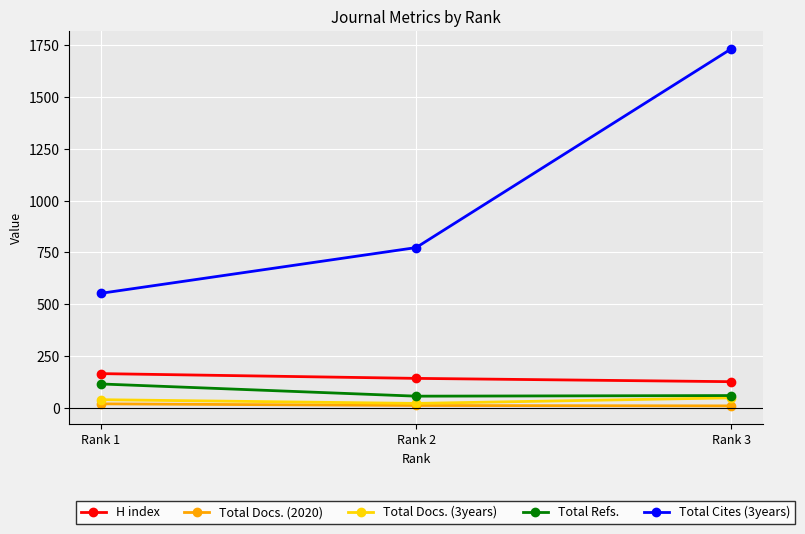

Which series has the widest spread of values?

Total Cites (3years)